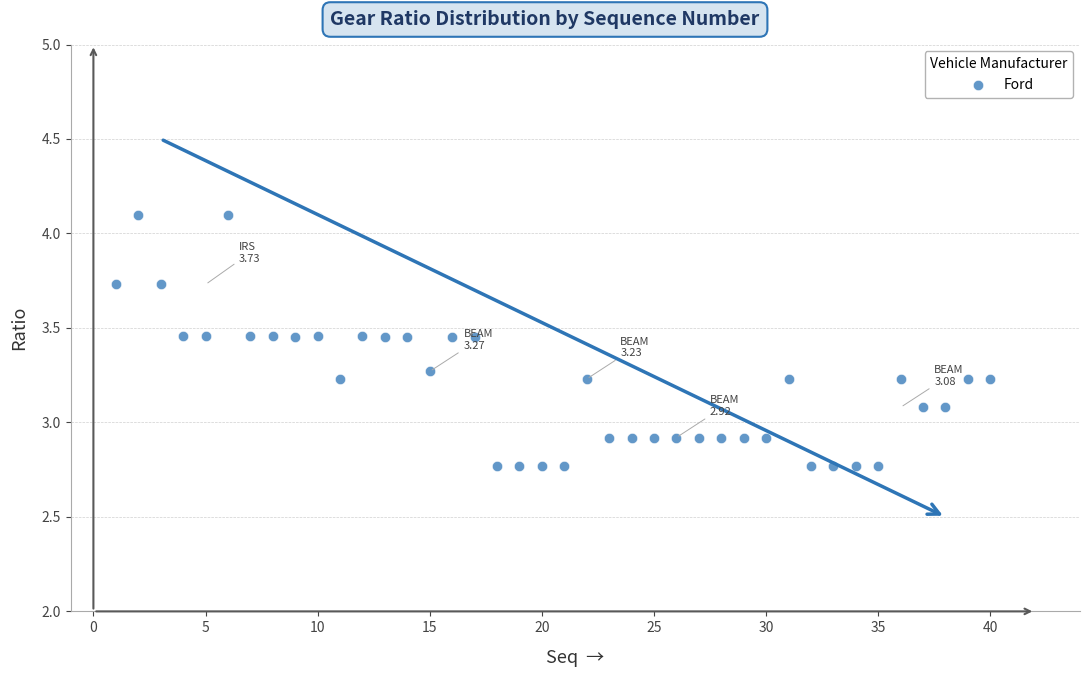

What is the range of X values (max minus min)?

39.0